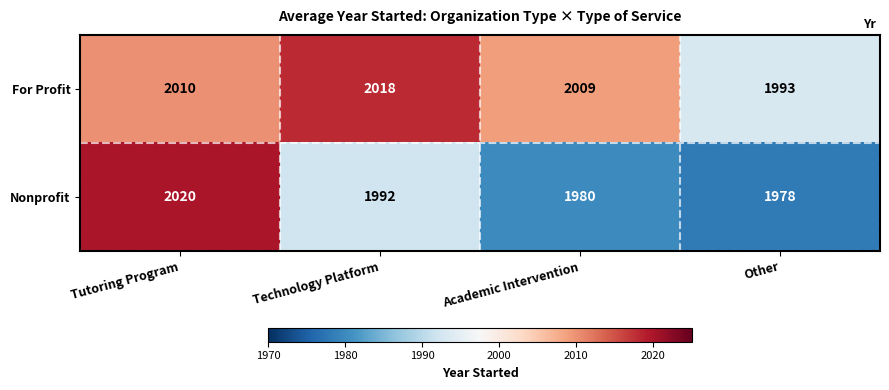

Reading left to right, extract all data points from this chart.

For Profit: 2010	2018	2009	1993
Nonprofit: 2020	1992	1980	1978